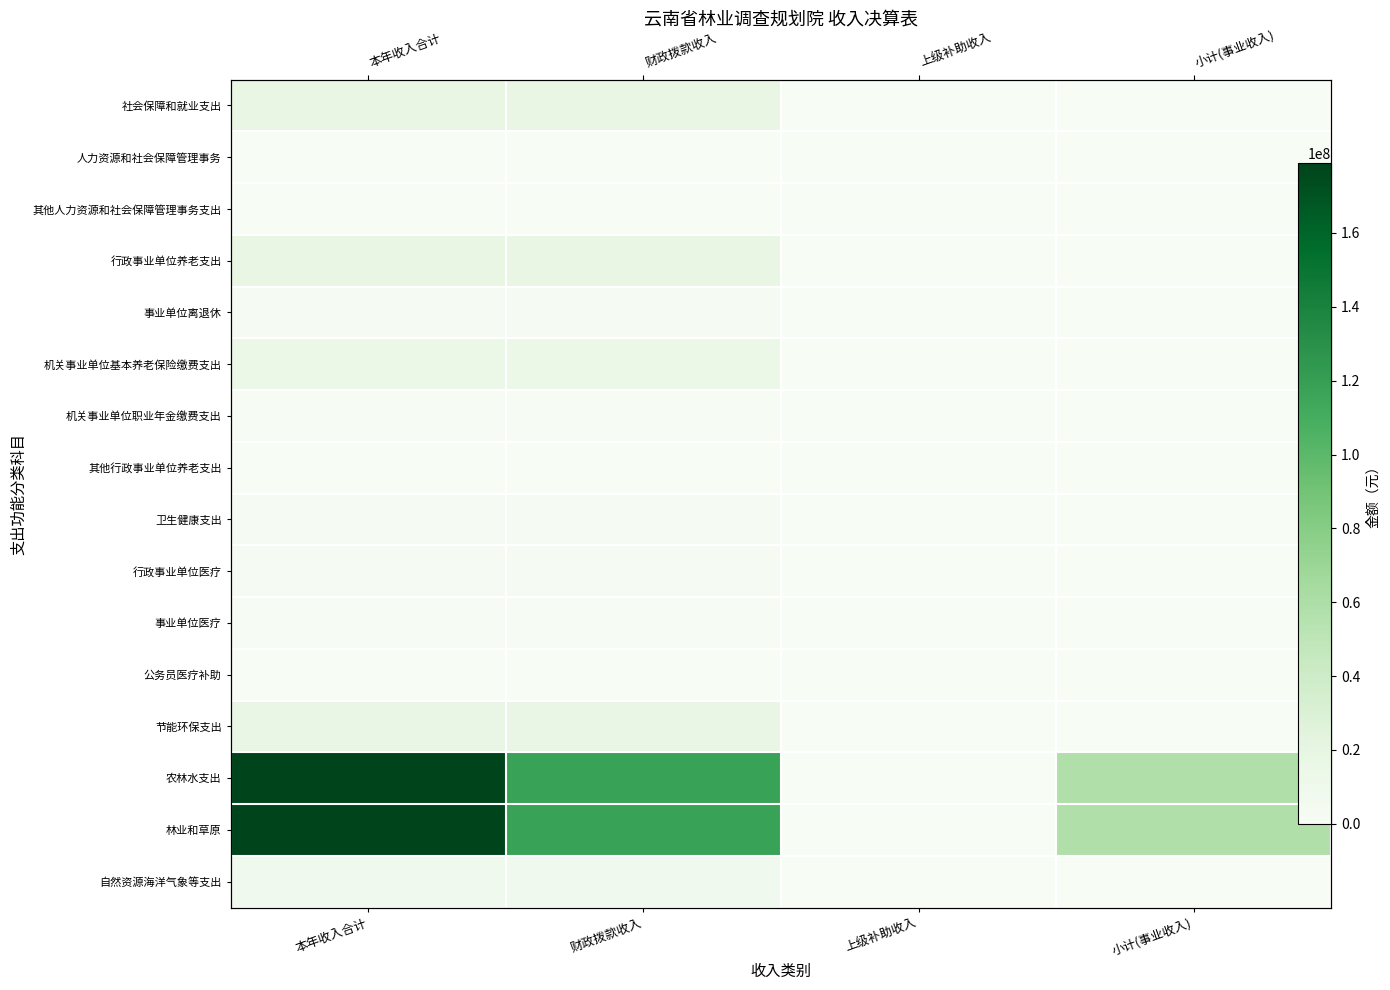

Which category has the lowest value across all series?

上级补助收入